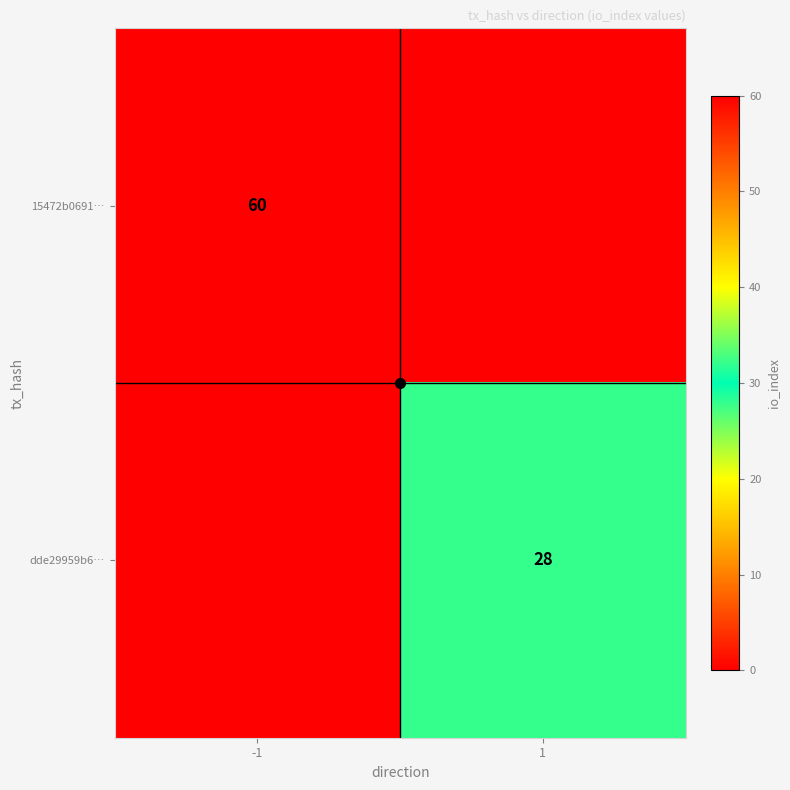

Which category has the lowest value in the 15472b0691… series?

1